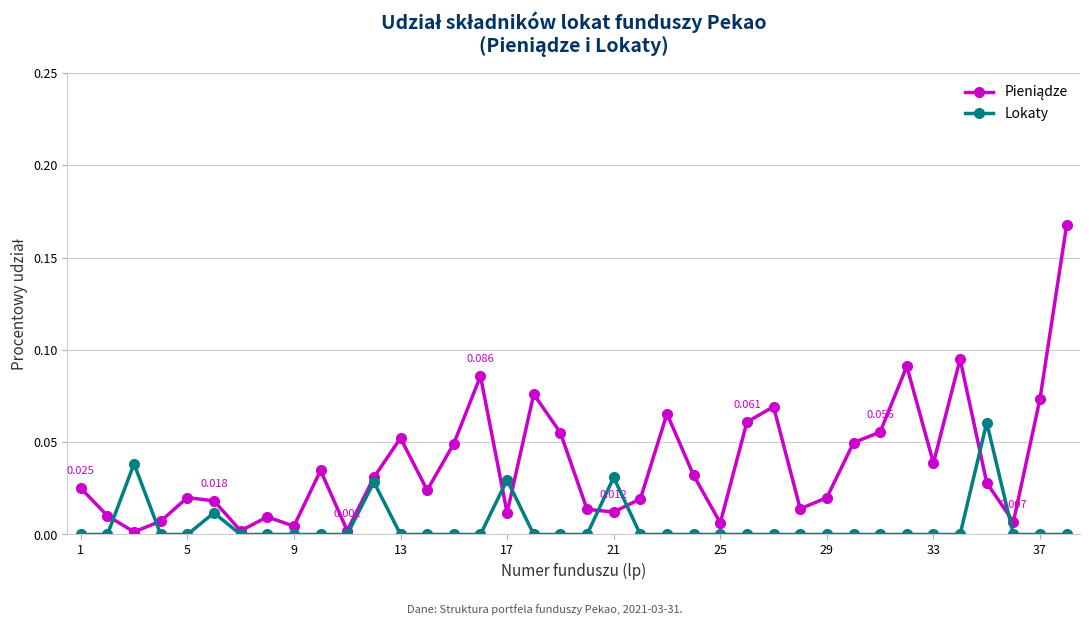

True or false: Lokaty has more than 0 points higher than both neighbors.

True